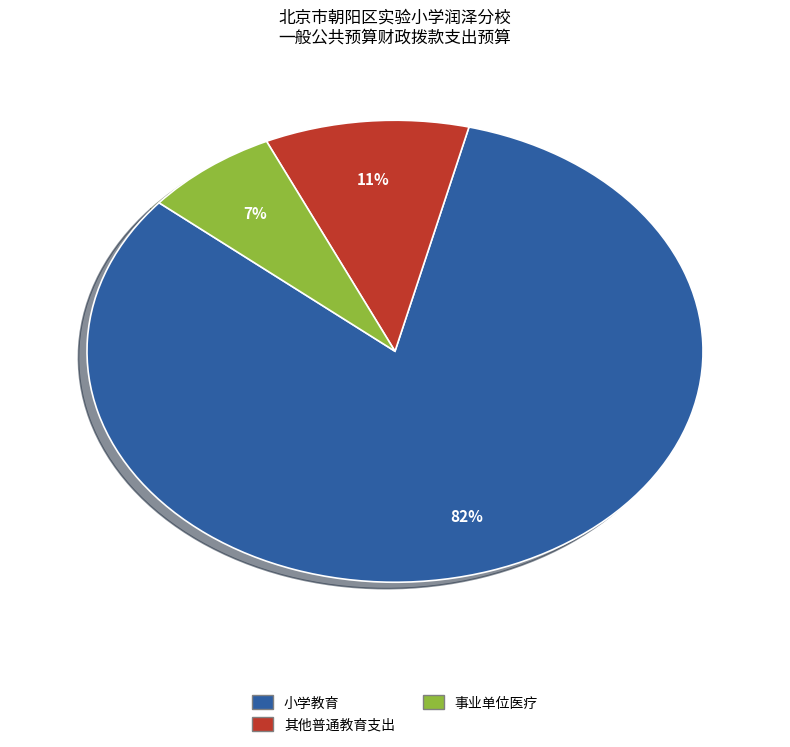

To the nearest percent, what is the average slice percentage?

33%